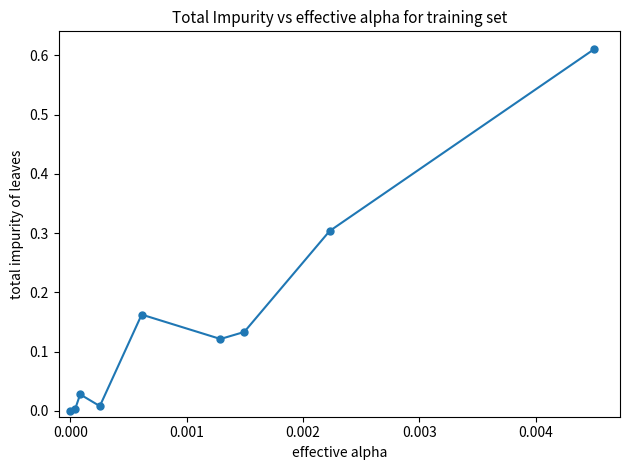

How many interior local peaks (higher than both neighbors) does the data have?

2